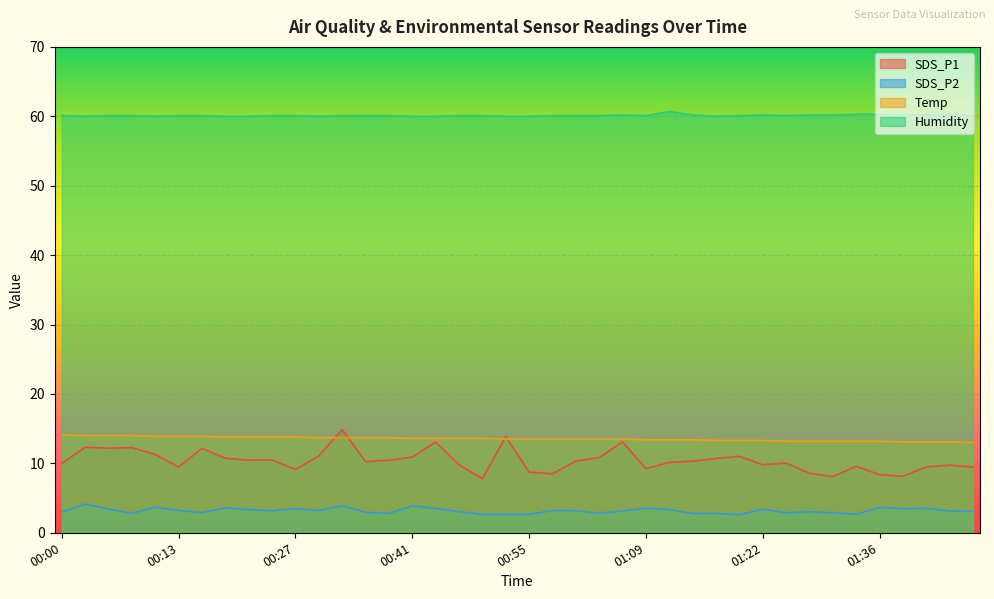

Reading right to left, transcribe all the data shown in this chart.

SDS_P1: 01:47=9.5	01:44=9.8	01:42=9.5	01:39=8.1	01:36=8.4	01:33=9.6	01:31=8.1	01:28=8.6	01:25=10.1	01:22=9.8	01:20=11.0	01:17=10.7	01:14=10.3	01:11=10.1	01:09=9.2	01:06=13.1	01:03=10.8	01:00=10.3	00:58=8.5	00:55=8.8	00:52=13.8	00:49=7.8	00:47=9.8	00:44=13.1	00:41=10.9	00:38=10.4	00:36=10.2	00:33=14.9	00:30=11.1	00:27=9.1	00:24=10.5	00:22=10.4	00:19=10.8	00:16=12.2	00:13=9.5	00:11=11.3	00:08=12.3	00:05=12.2	00:02=12.3	00:00=10.0
SDS_P2: 01:47=3.1	01:44=3.1	01:42=3.5	01:39=3.5	01:36=3.6	01:33=2.7	01:31=2.9	01:28=3.0	01:25=2.9	01:22=3.4	01:20=2.6	01:17=2.8	01:14=2.8	01:11=3.3	01:09=3.5	01:06=3.1	01:03=2.8	01:00=3.2	00:58=3.2	00:55=2.6	00:52=2.6	00:49=2.6	00:47=3.0	00:44=3.5	00:41=3.9	00:38=2.8	00:36=3.0	00:33=3.9	00:30=3.2	00:27=3.5	00:24=3.2	00:22=3.3	00:19=3.6	00:16=2.9	00:13=3.2	00:11=3.7	00:08=2.8	00:05=3.4	00:02=4.1	00:00=3.0
Temp: 01:47=13.0	01:44=13.1	01:42=13.1	01:39=13.1	01:36=13.2	01:33=13.2	01:31=13.2	01:28=13.2	01:25=13.2	01:22=13.3	01:20=13.3	01:17=13.3	01:14=13.4	01:11=13.4	01:09=13.4	01:06=13.5	01:03=13.5	01:00=13.5	00:58=13.5	00:55=13.5	00:52=13.5	00:49=13.6	00:47=13.6	00:44=13.6	00:41=13.6	00:38=13.7	00:36=13.7	00:33=13.7	00:30=13.7	00:27=13.8	00:24=13.8	00:22=13.8	00:19=13.8	00:16=13.9	00:13=13.9	00:11=13.9	00:08=14.0	00:05=14.0	00:02=14.0	00:00=14.1
Humidity: 01:47=60.1	01:44=60.3	01:42=60.2	01:39=60.2	01:36=60.3	01:33=60.3	01:31=60.2	01:28=60.2	01:25=60.1	01:22=60.2	01:20=60.1	01:17=60.0	01:14=60.2	01:11=60.7	01:09=60.1	01:06=60.2	01:03=60.1	01:00=60.1	00:58=60.1	00:55=60.0	00:52=60.0	00:49=60.1	00:47=60.1	00:44=60.0	00:41=60.0	00:38=60.1	00:36=60.1	00:33=60.1	00:30=60.0	00:27=60.1	00:24=60.1	00:22=60.0	00:19=60.0	00:16=60.1	00:13=60.1	00:11=60.0	00:08=60.1	00:05=60.1	00:02=60.0	00:00=60.1